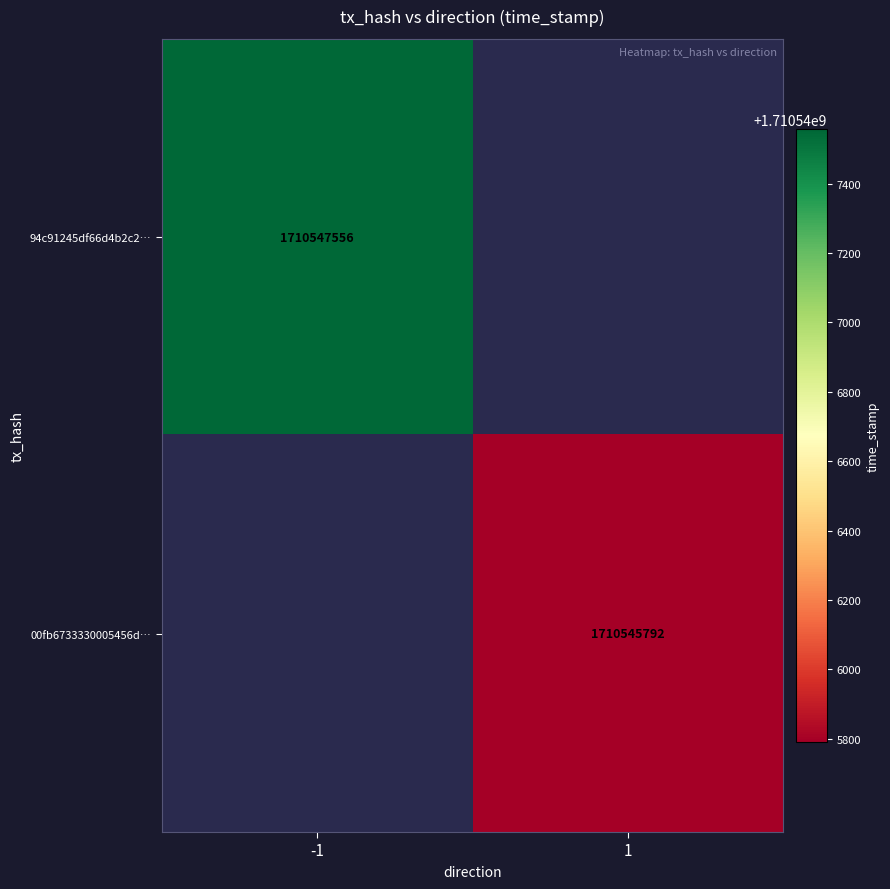

The 94c91245df66d4b2c2… series shows 2783926055 at -1. True or false?

False